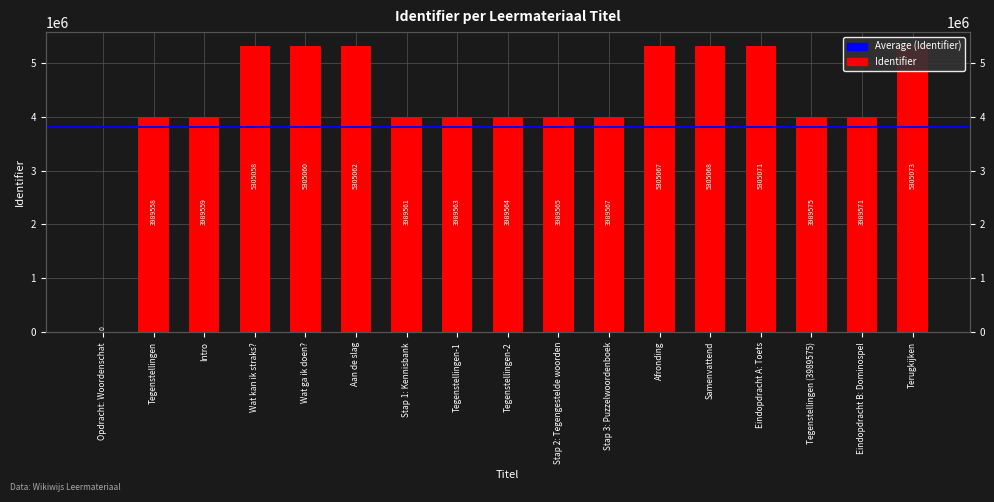

What is the label of the 14th bar from the right?

Wat kan ik straks?